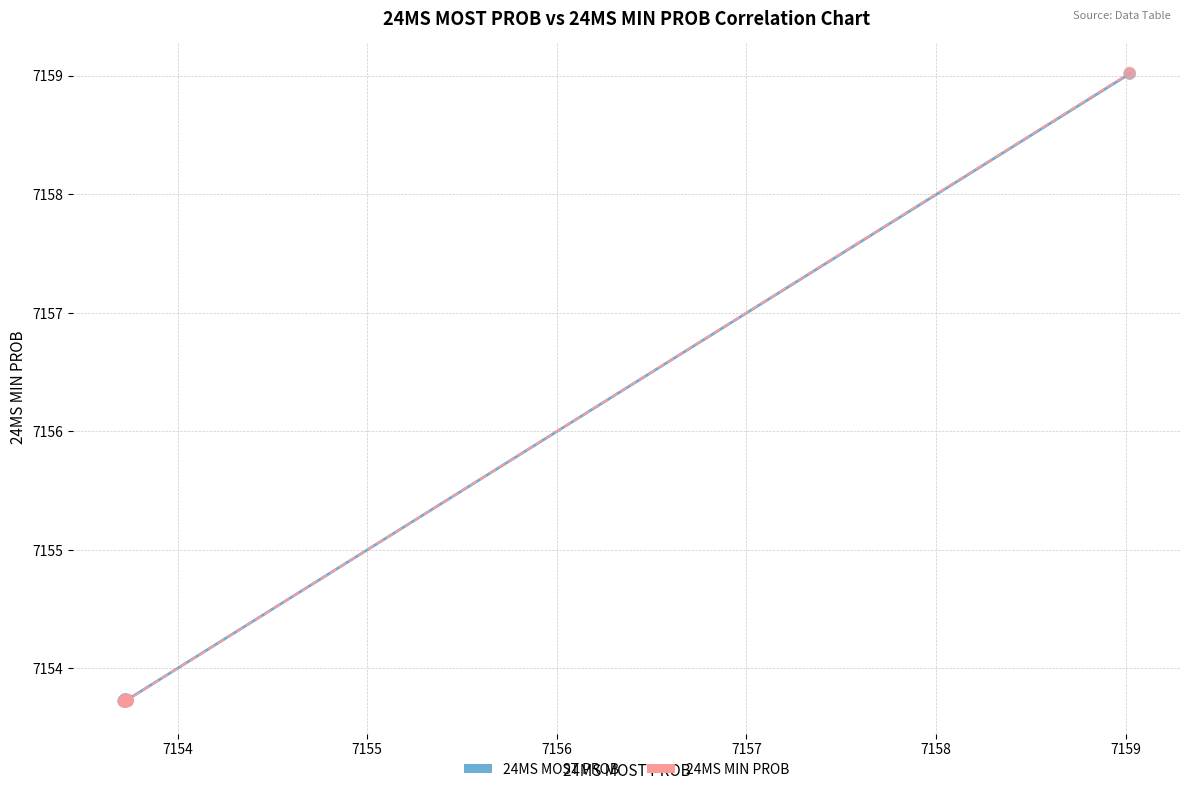

What are all the series names shown in the legend?

24MS MOST PROB, 24MS MIN PROB